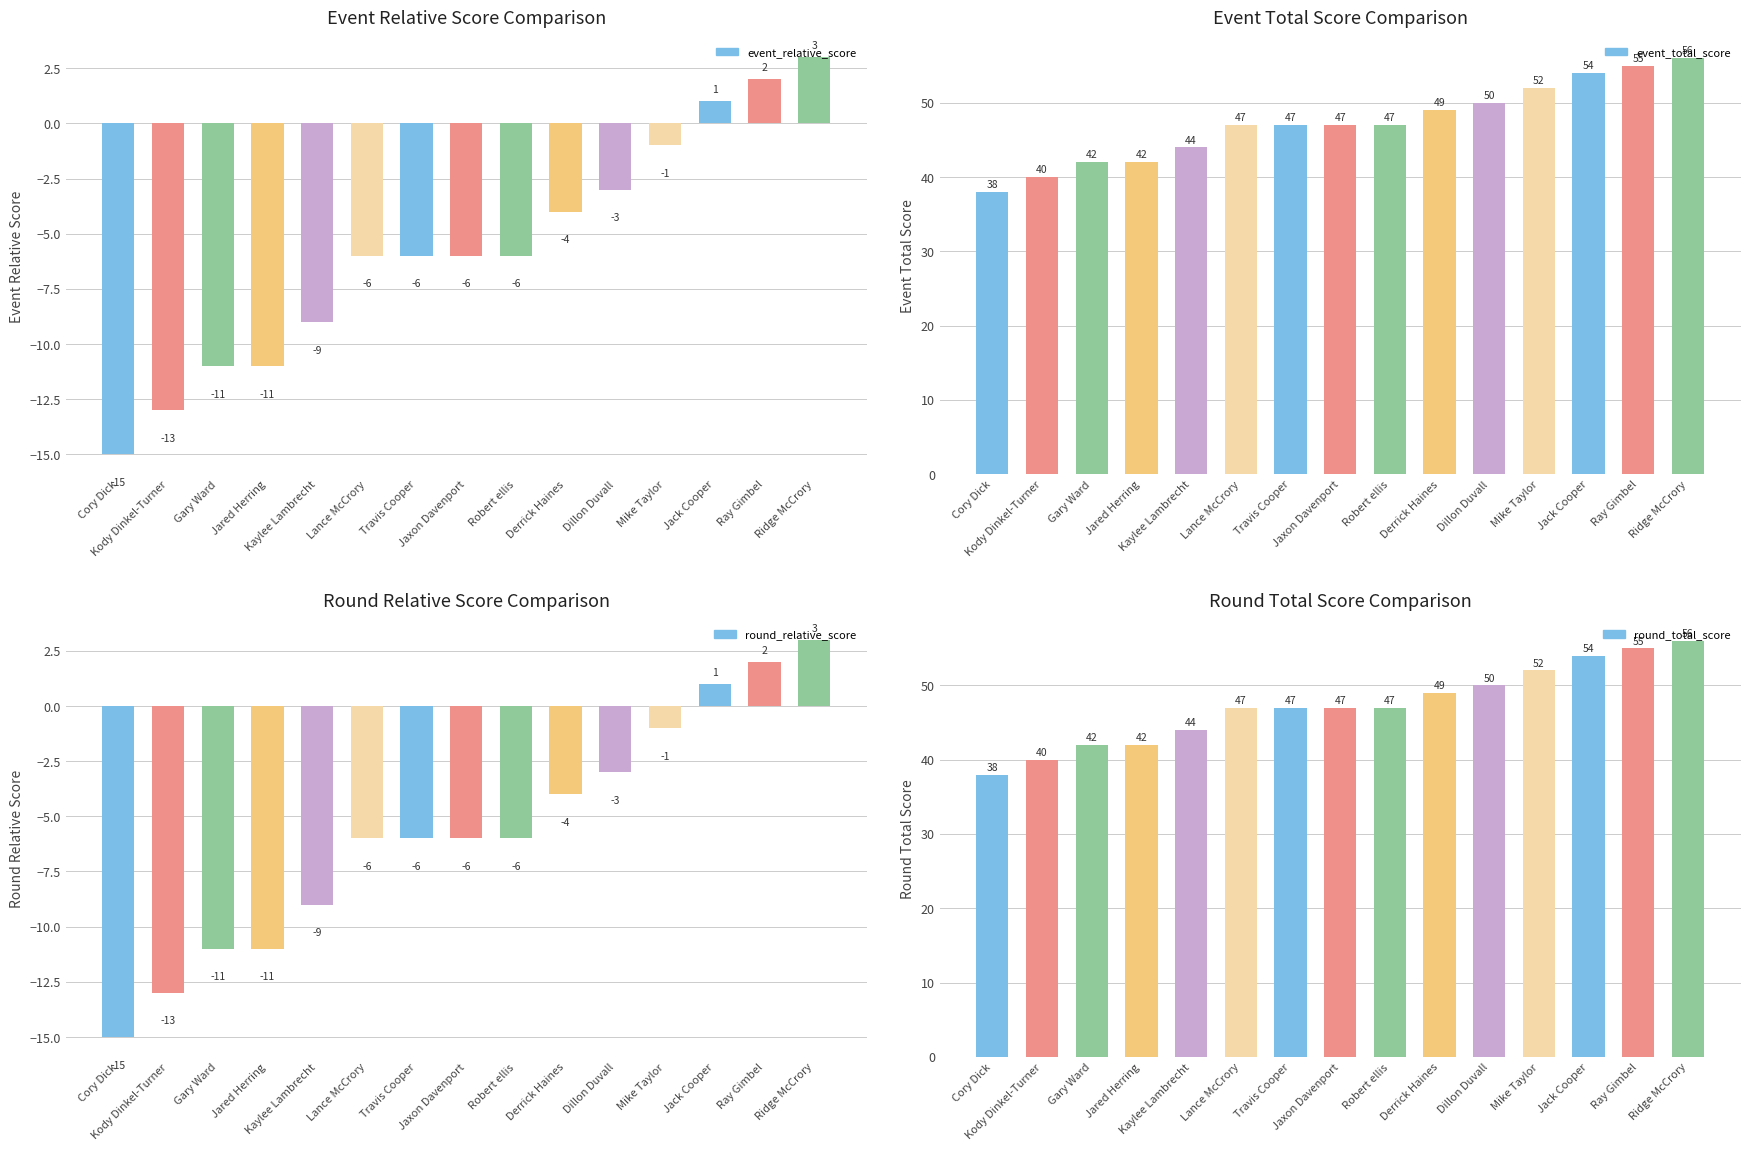

What position from the left is Jack Cooper?

13